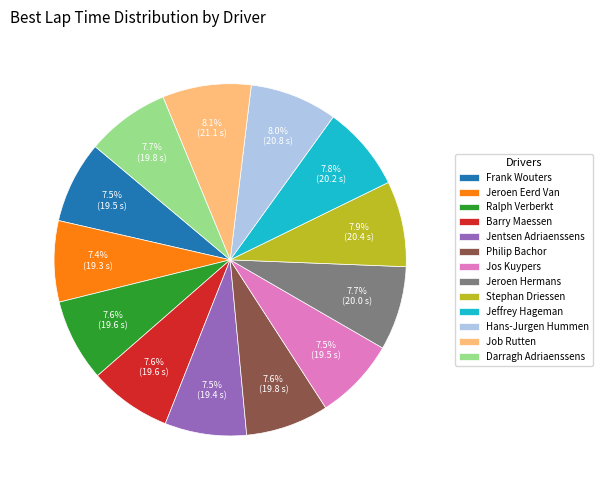

What is the ratio of the value at Stephan Driessen to the value at Ralph Verberkt?

1.0